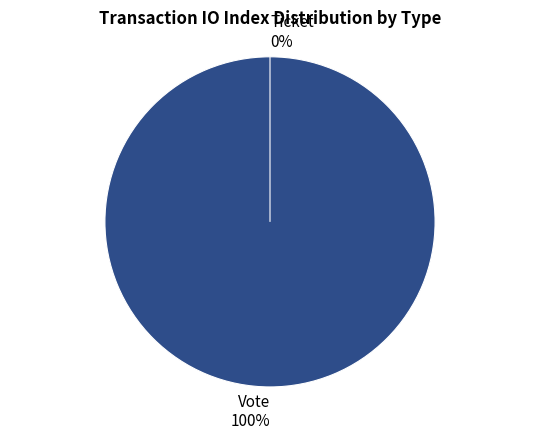

To the nearest percent, what is the average slice percentage?

50%